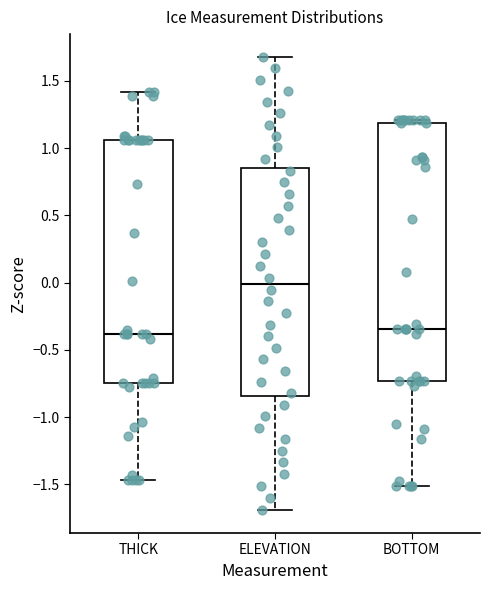

Which box is the tallest, from its lower edge to its upper edge?

BOTTOM